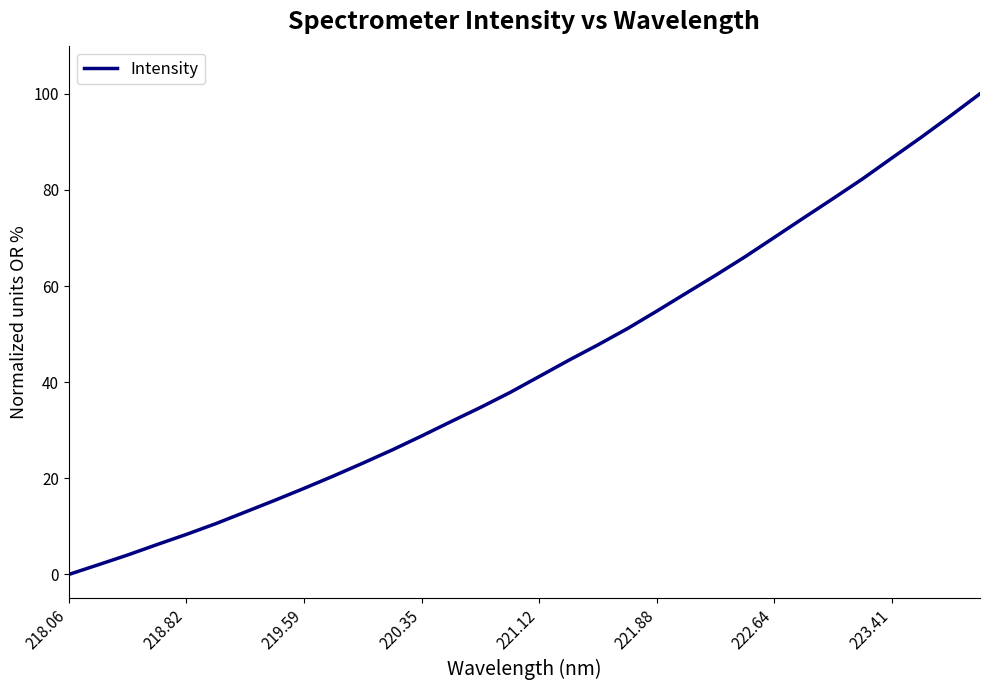

What is the greatest value displayed?

100.0